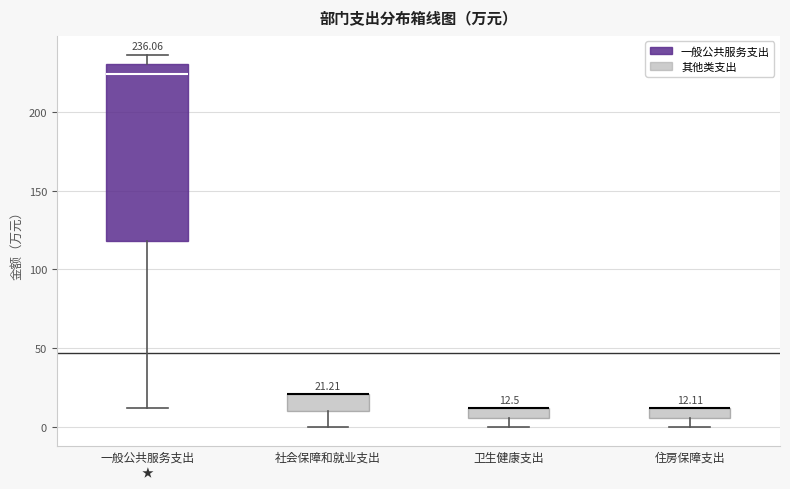

Comparing the boxes themselves (not the whiskers), which one is the tallest?

一般公共服务支出 ★